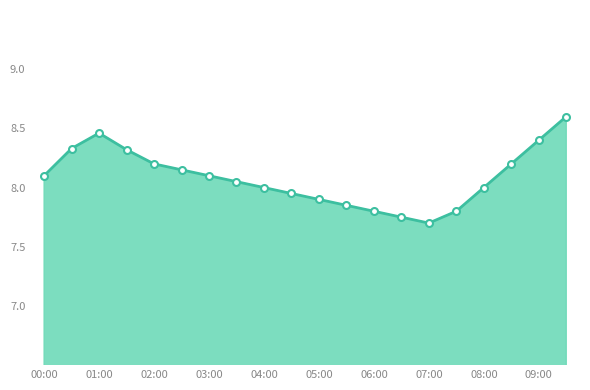

True or false: temperature_line and temperature_markers cross at least once.

False